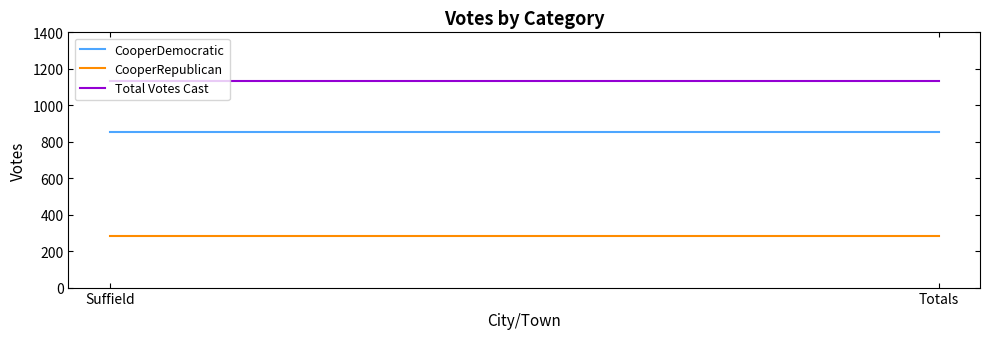

Which series has the largest range (max minus min)?

CooperDemocratic